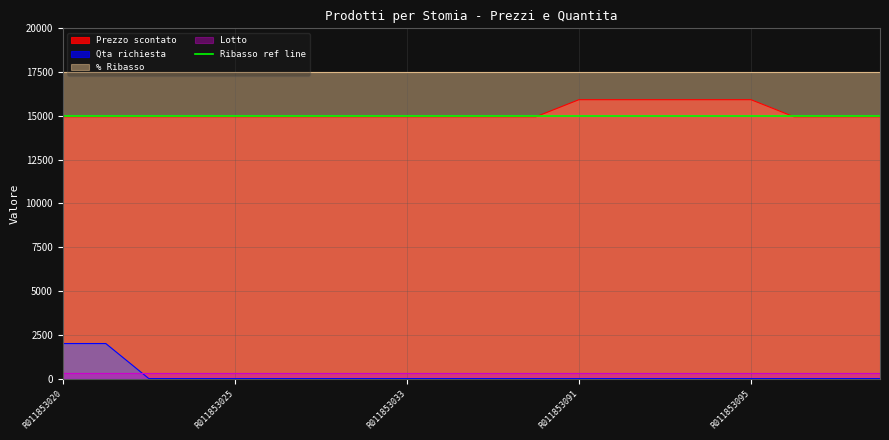

True or false: Prezzo scontato and Qta richiesta intersect in this chart.

False